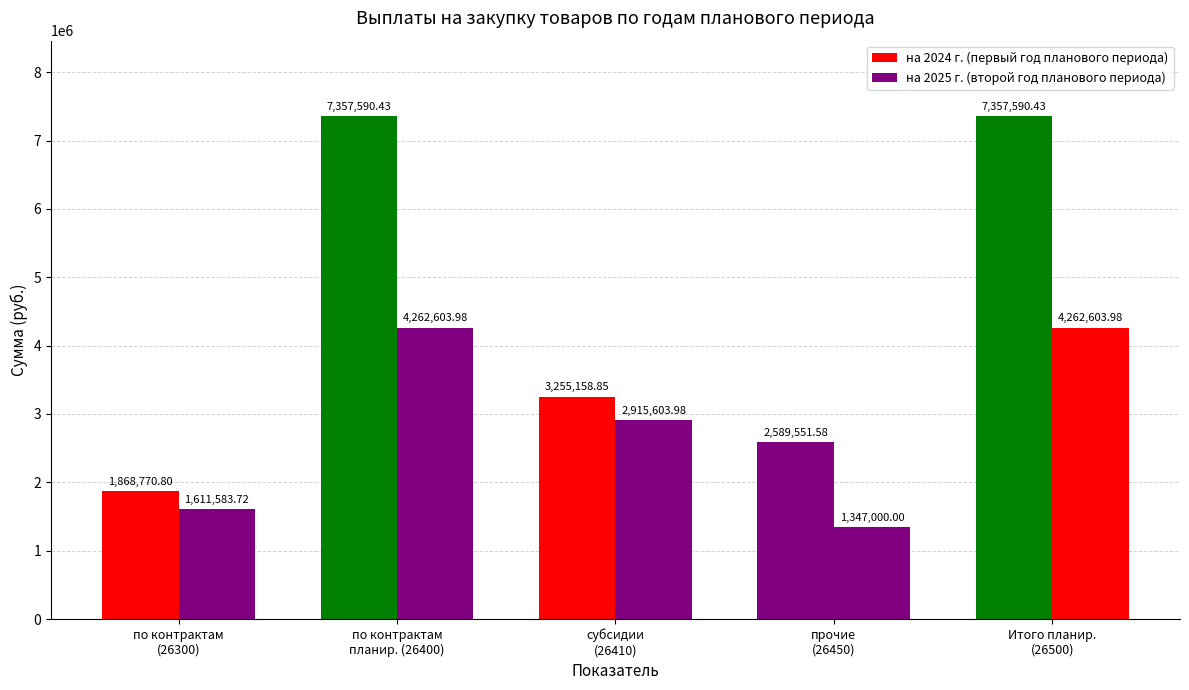

How many bars are there in each group?

2